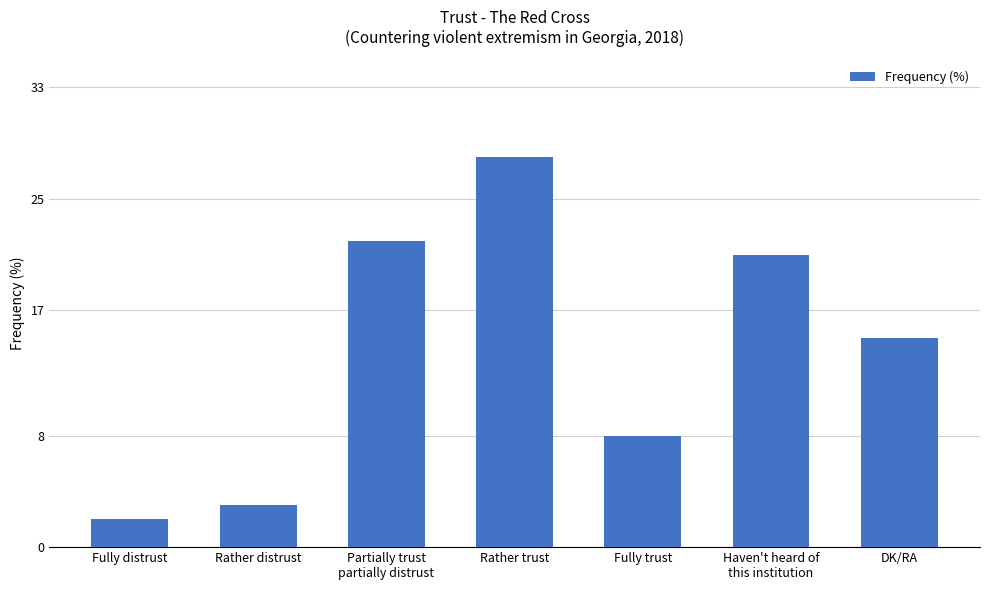

What value does the data have at DK/RA, to the nearest 5?

15